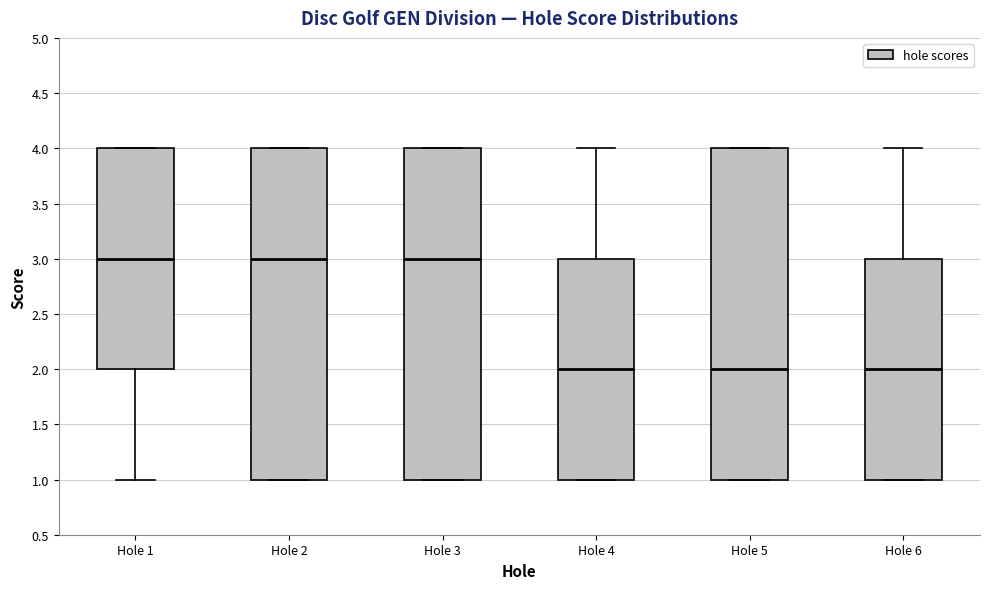

Reading left to right, read every box against the y-axis: the position of its median line, the range the box covers, and the ends of its whiskers. The values are not printed on the chart, so give them approximately, as read against the axis.

Hole 1: median 3, box 2 to 4, whiskers 1 to 4
Hole 2: median 3, box 1 to 4, whiskers 1 to 4
Hole 3: median 3, box 1 to 4, whiskers 1 to 4
Hole 4: median 2, box 1 to 3, whiskers 1 to 4
Hole 5: median 2, box 1 to 4, whiskers 1 to 4
Hole 6: median 2, box 1 to 3, whiskers 1 to 4